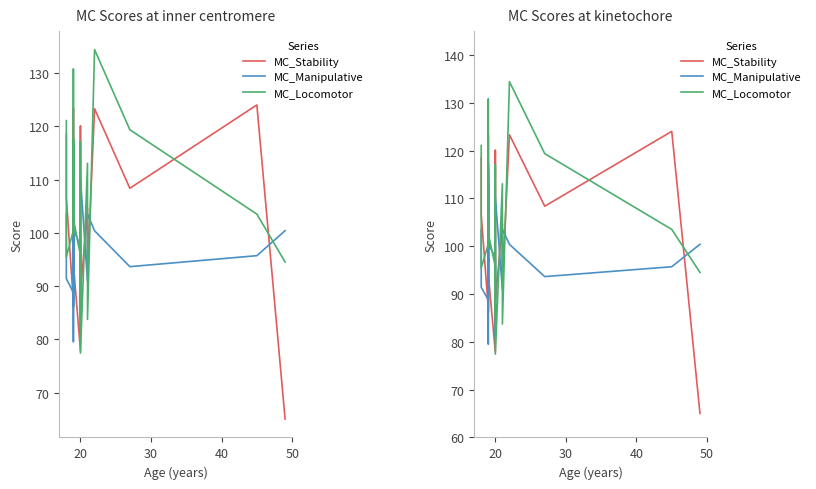

How many times do MC_Manipulative and MC_Locomotor cross each other?

9